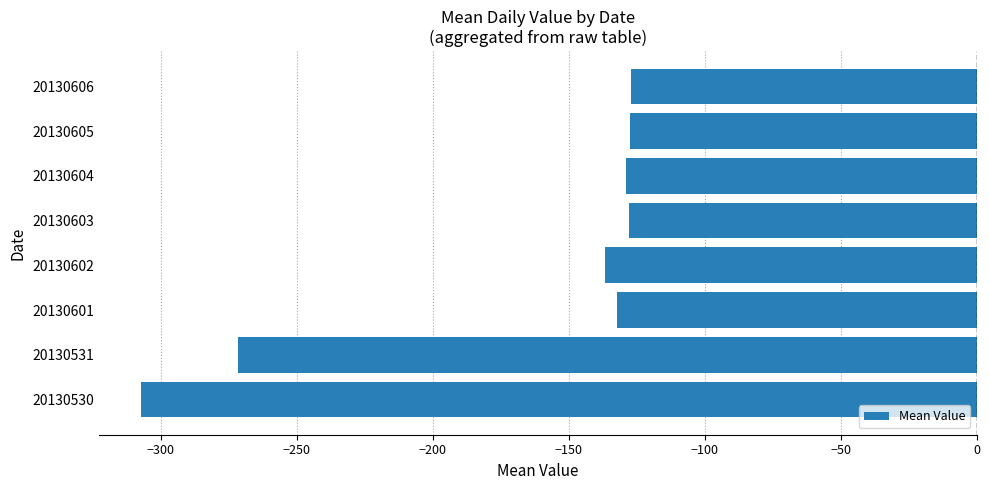

What is the greatest value displayed?

-127.0